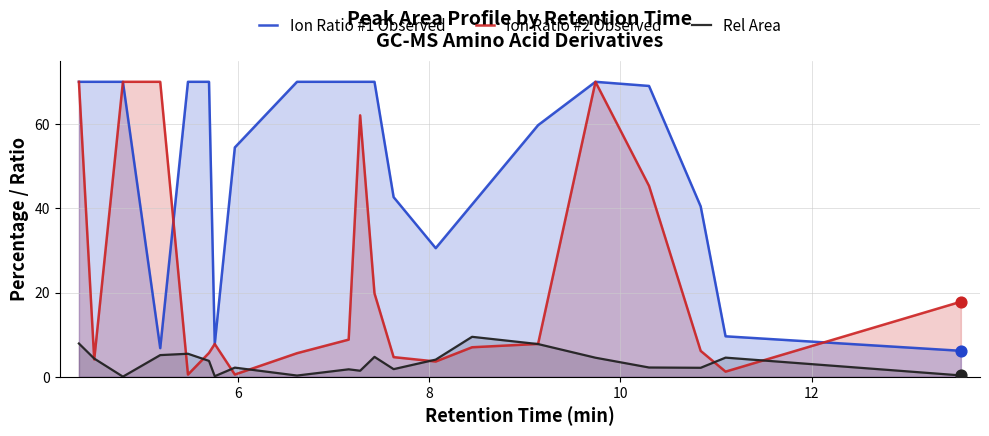

Which series has the largest total across all categories?

Ion Ratio #1 Observed